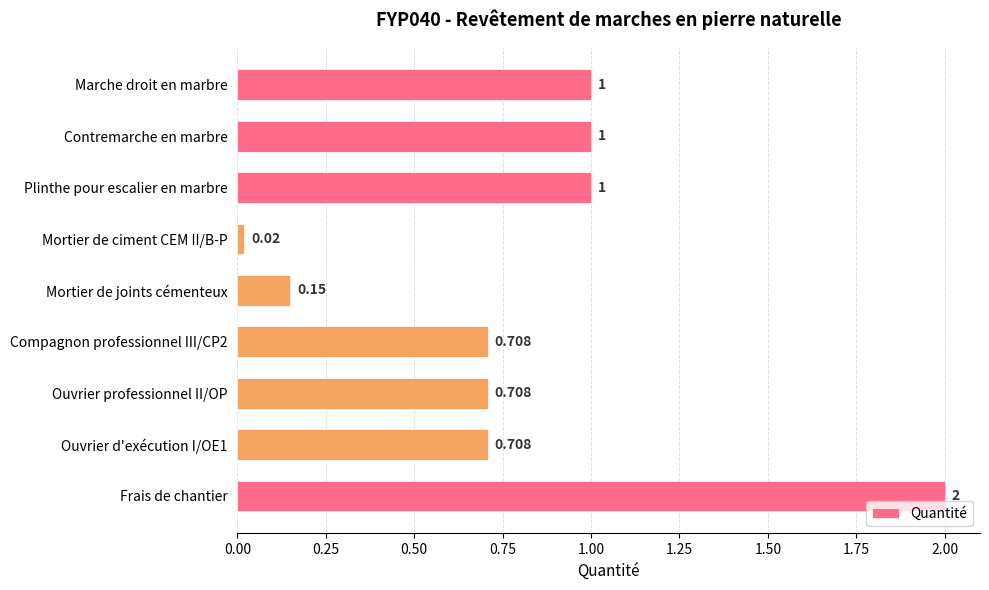

What is the label of the 6th bar from the bottom?

Mortier de ciment CEM II/B-P